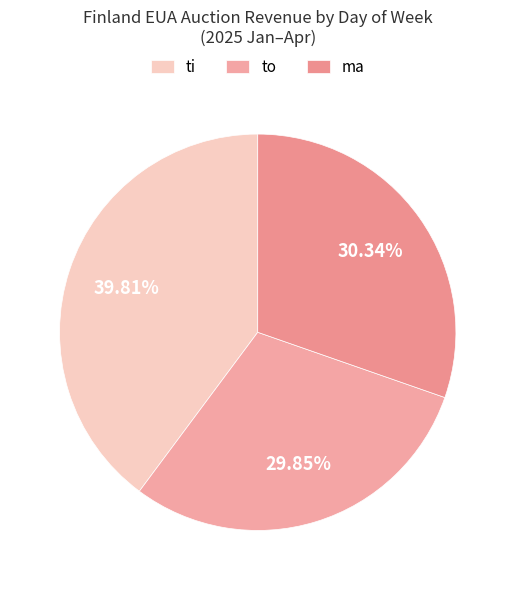

Is there any slice that represents more than half of the pie?

No